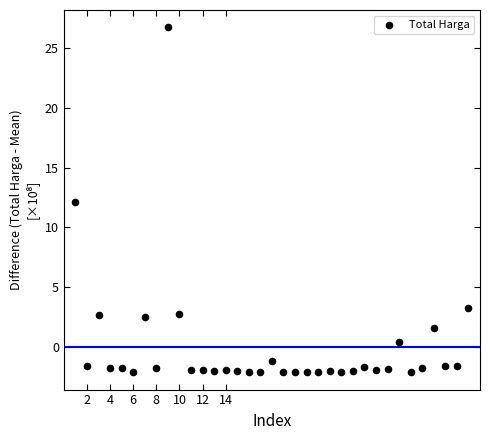

What is the range of Y values (max minus min)?

28.9